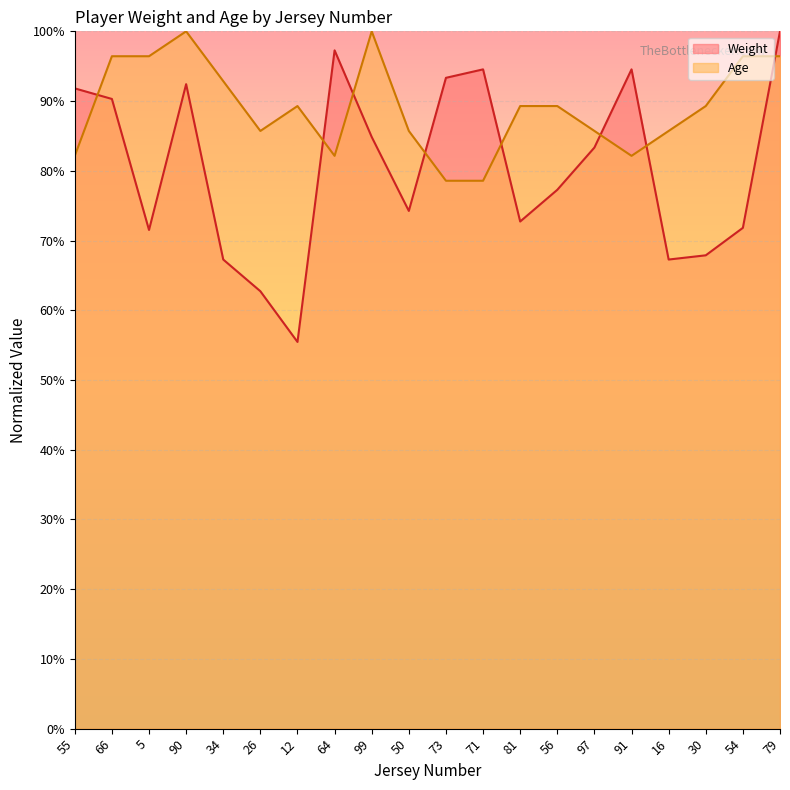

Rank the series at 54 from highest to lowest value.

Age, Weight